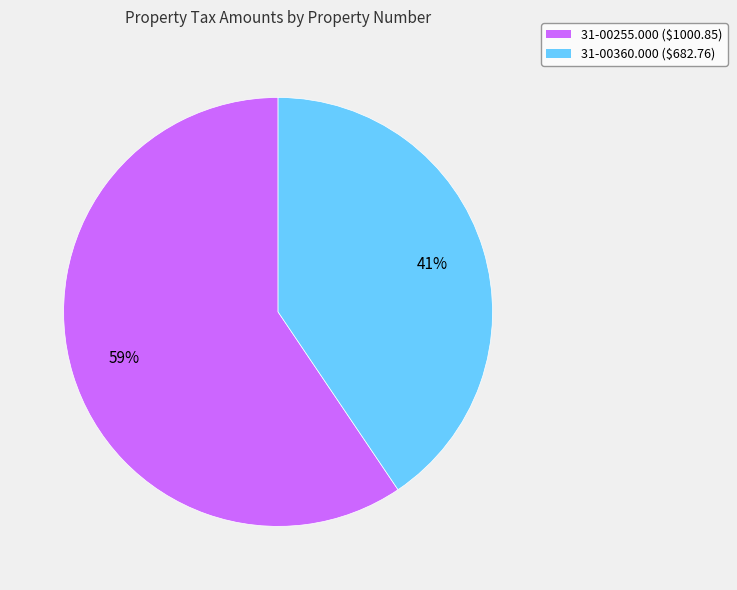

To the nearest percent, what is the average slice percentage?

50%